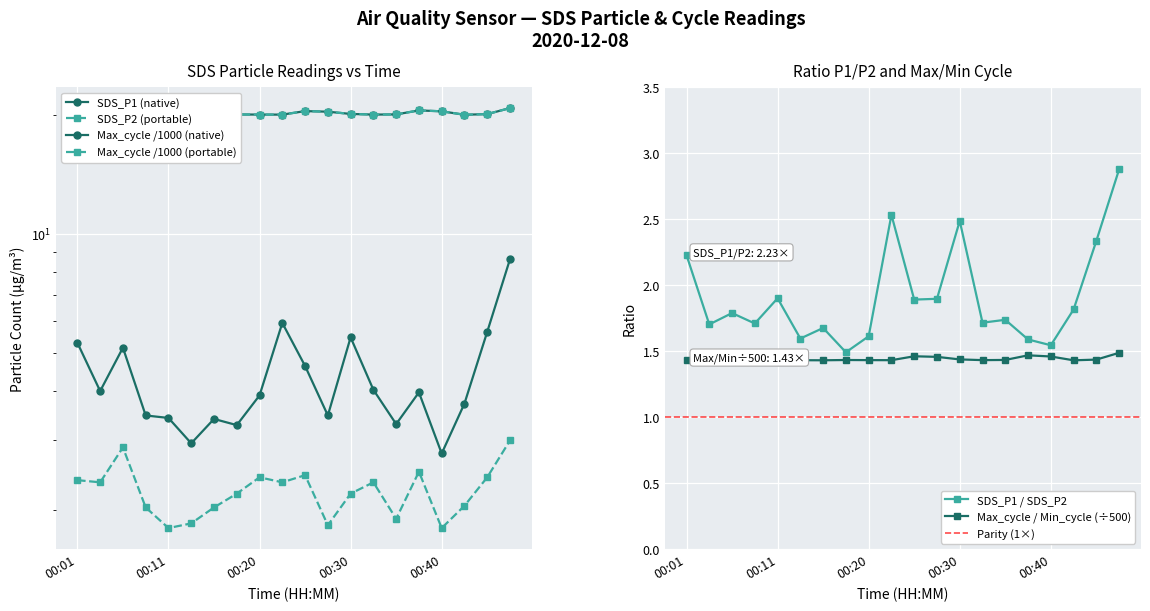

At which category does Max_cycle reach its first local valley?

00:03